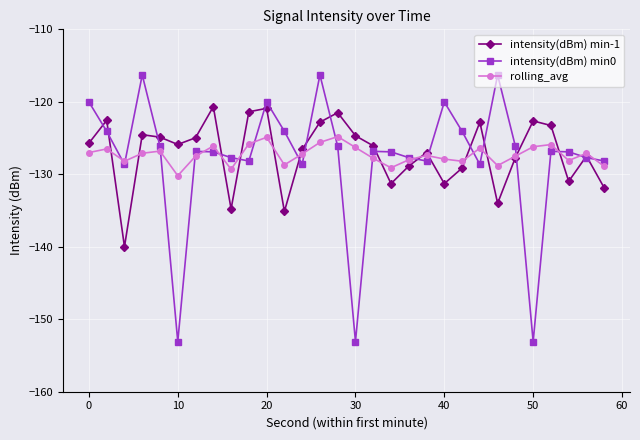

Is this an area chart (filled region under the line)?

No